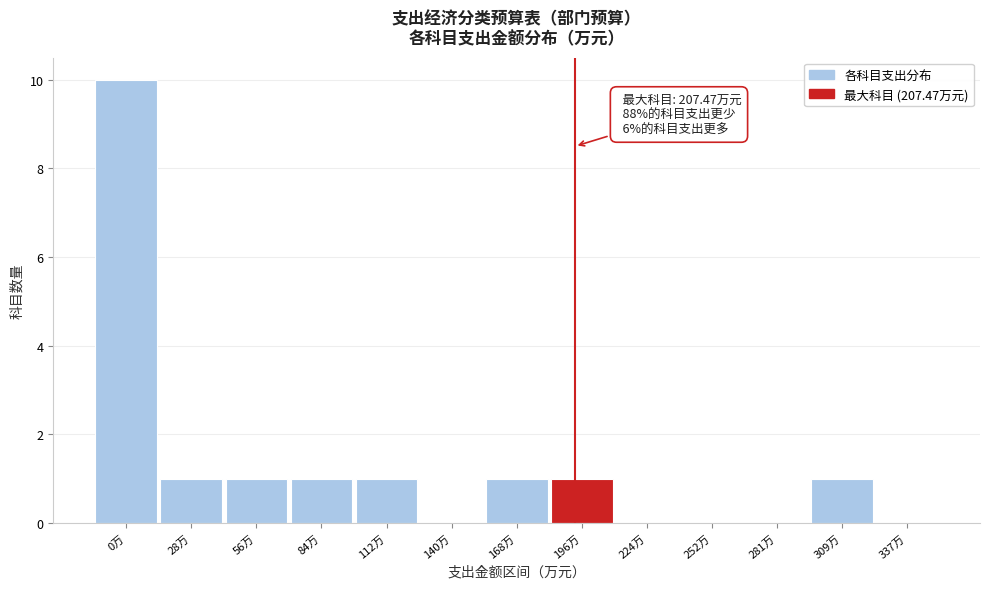

Reading right to left, what are all the values shown in this chart?

337万=0	309万=1	281万=0	252万=0	224万=0	196万=1	168万=1	140万=0	112万=1	84万=1	56万=1	28万=1	0万=10